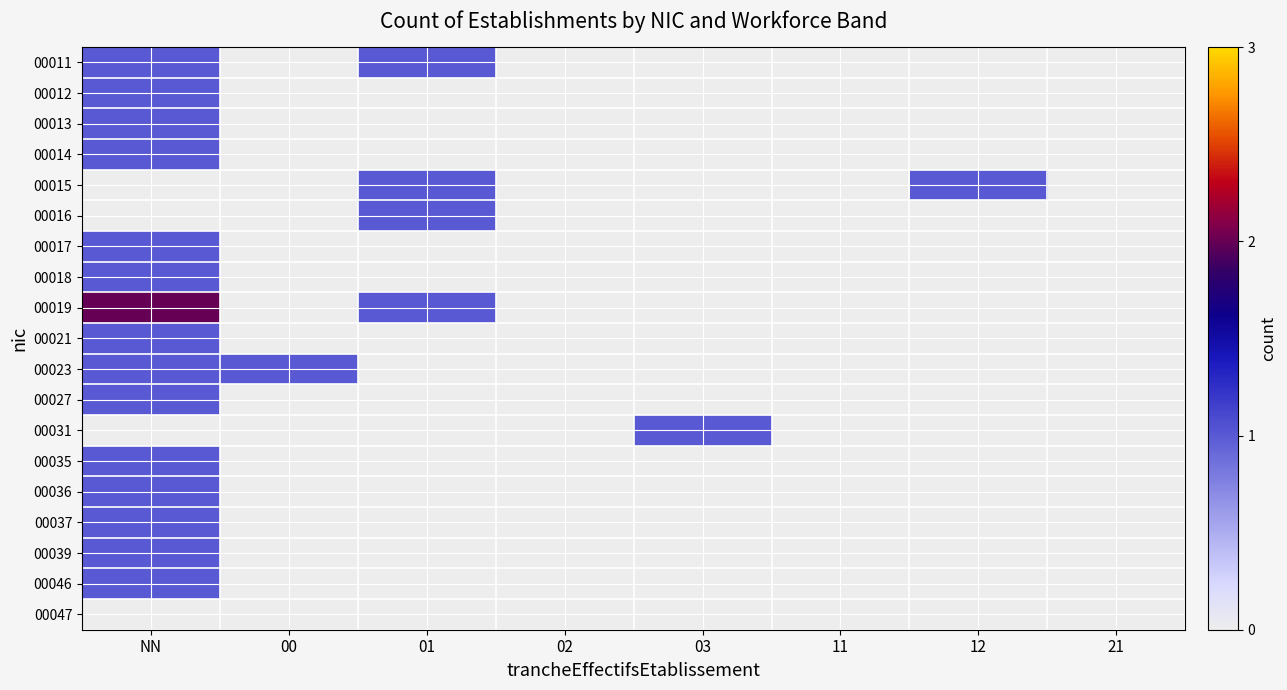

What is the maximum value shown in the chart?

2